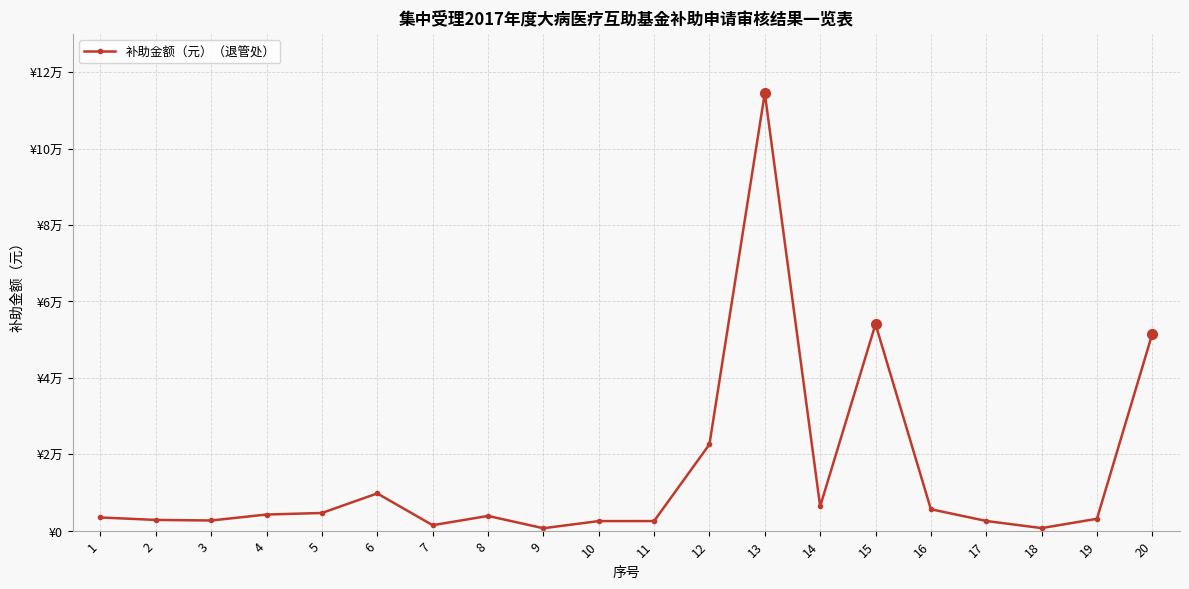

Where is the first local minimum?

3